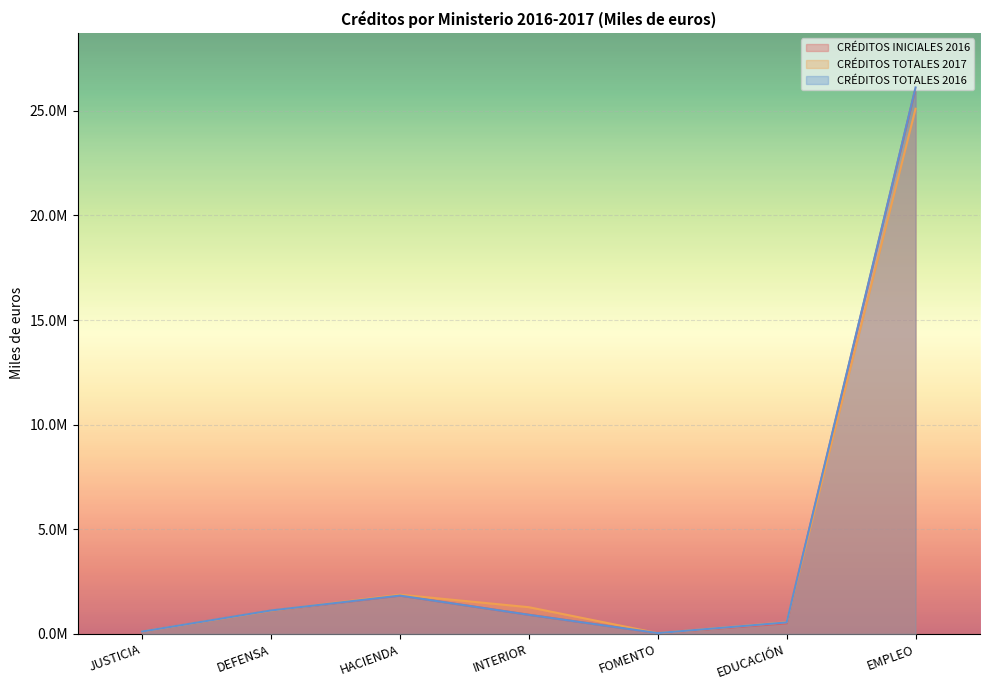

At which category is the sum across all series the highest?

EMPLEO